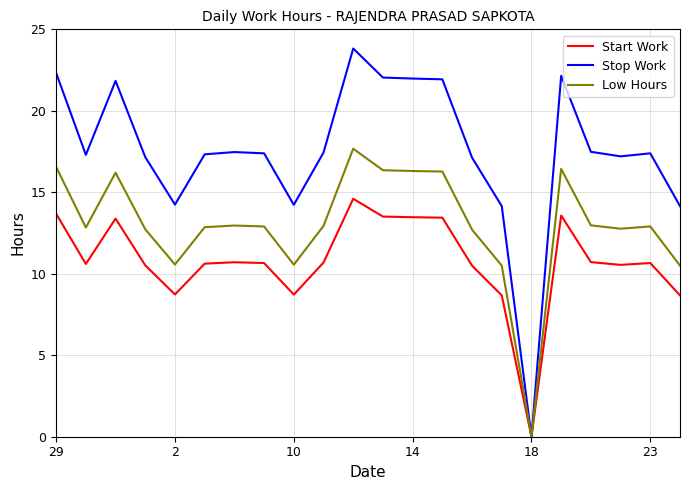

What is the highest value of the Stop Work series?

23.8